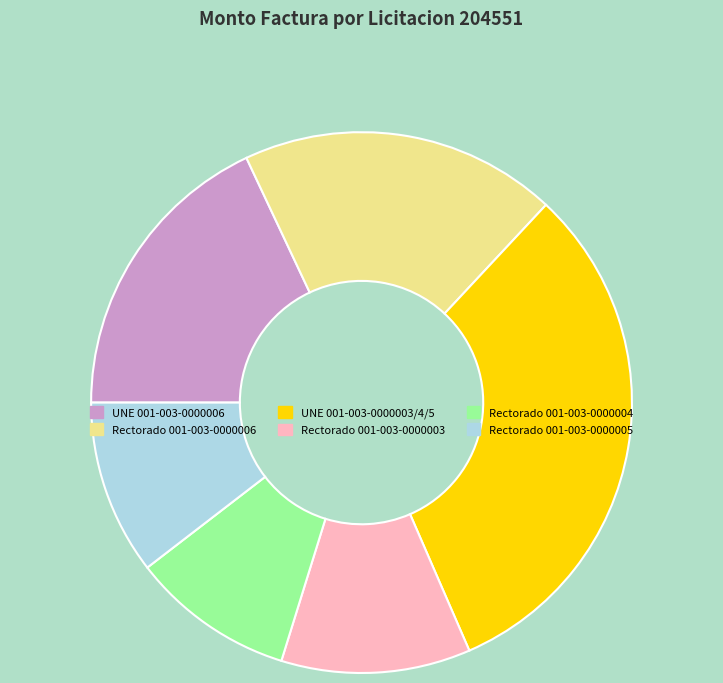

The Rectorado 001-003-0000003 slice represents 18% of the pie. True or false?

False